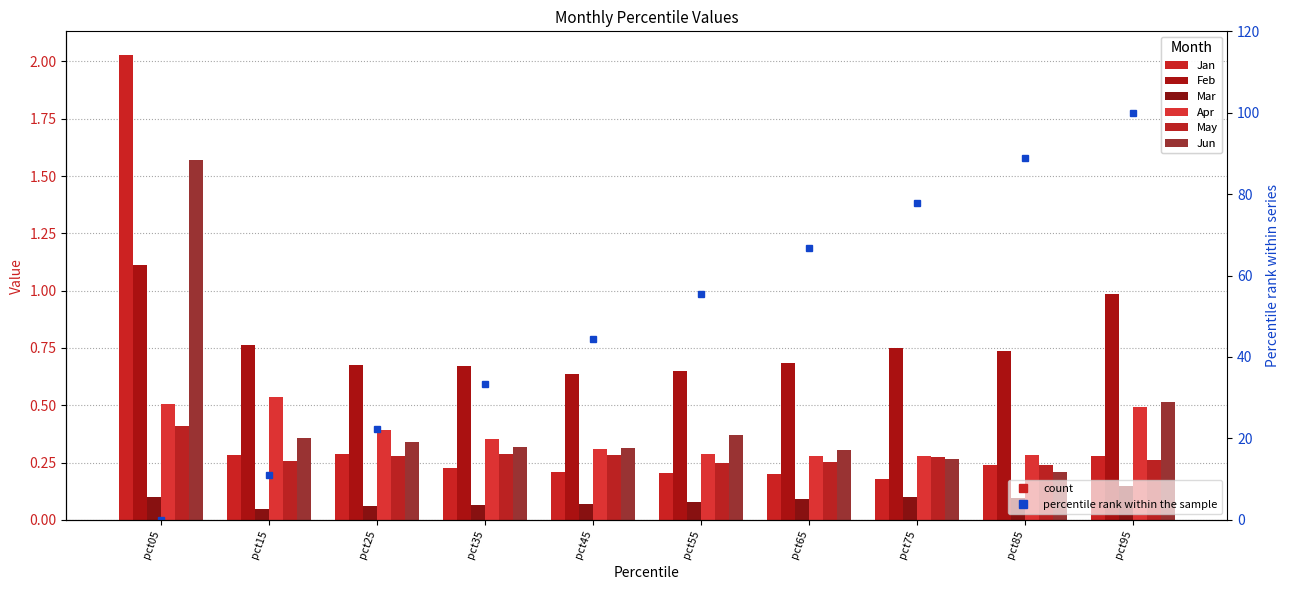

How many groups of bars are there?

10